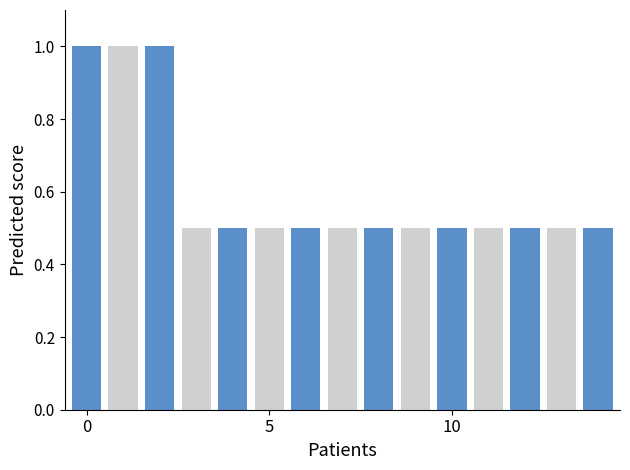

What is the difference between the maximum and minimum values?

0.5